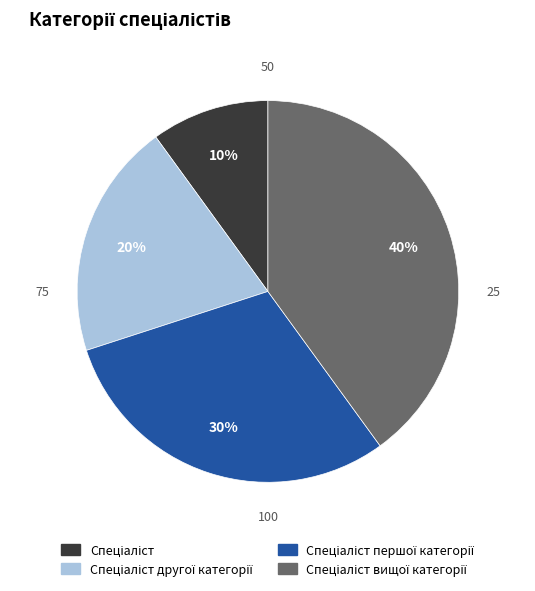

To the nearest percent, what is the difference between the largest and smallest slice percentages?

30%